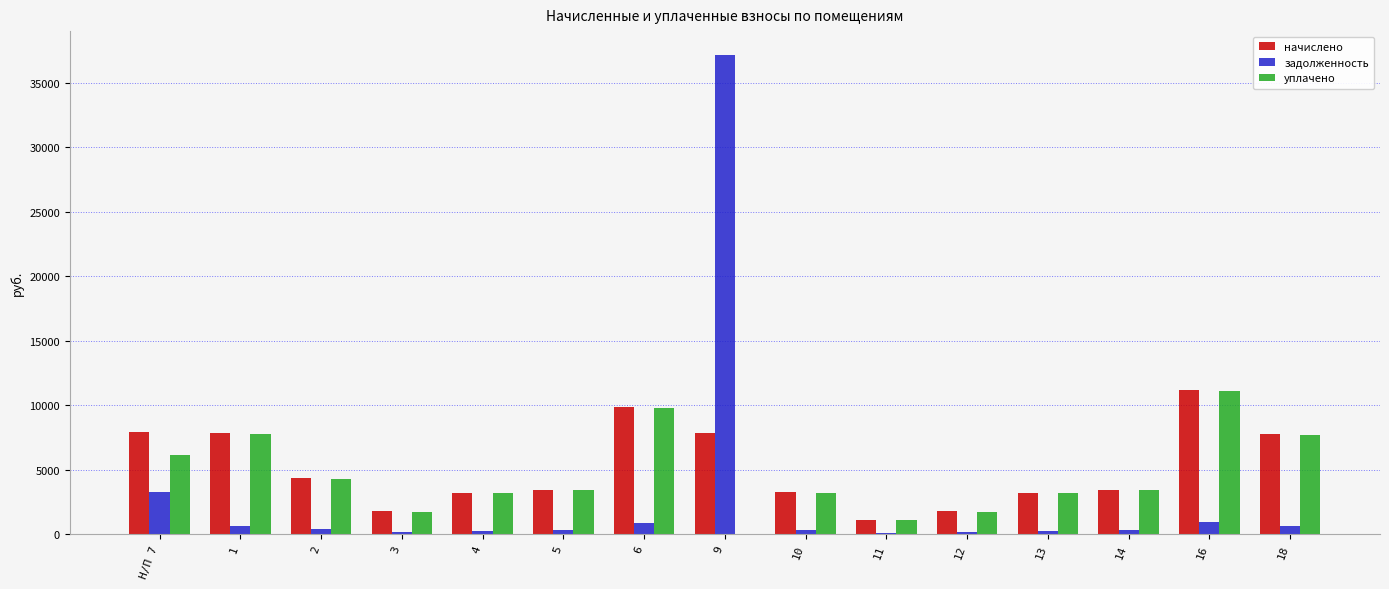

The value of начислено at 11 is 1081.9. True or false?

True